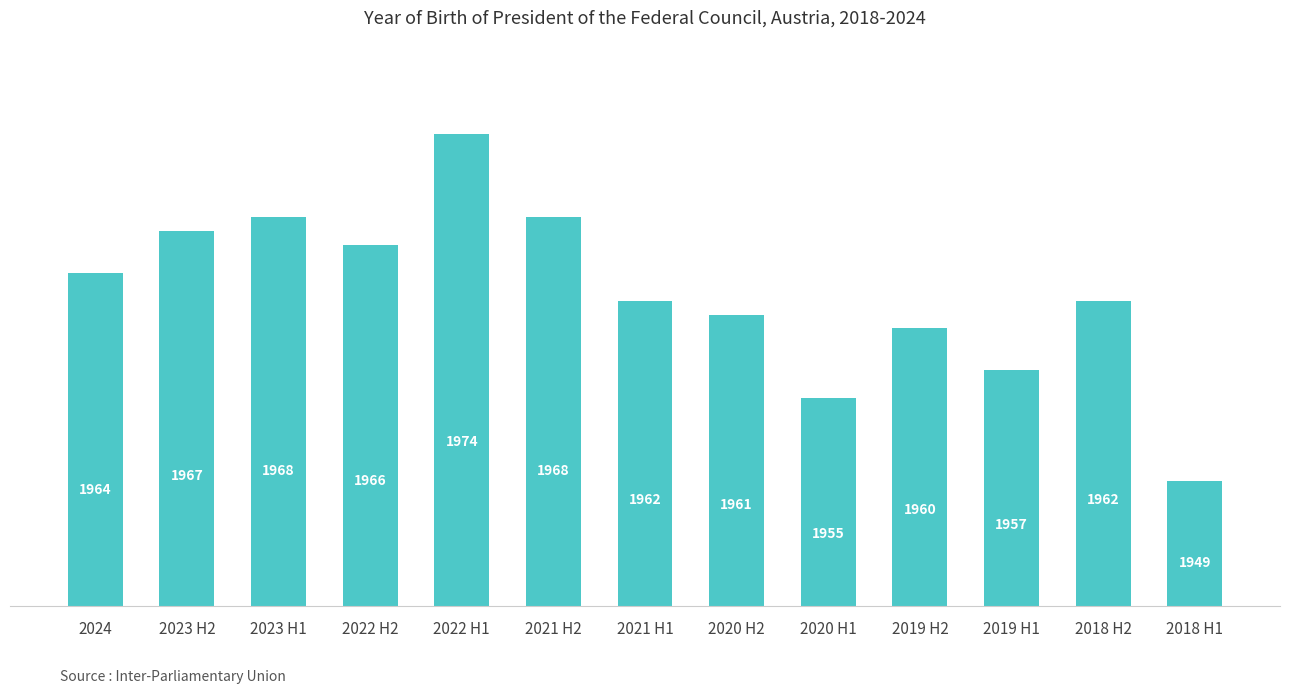

What is the change in value from 2021 H1 to 2020 H2?

-1